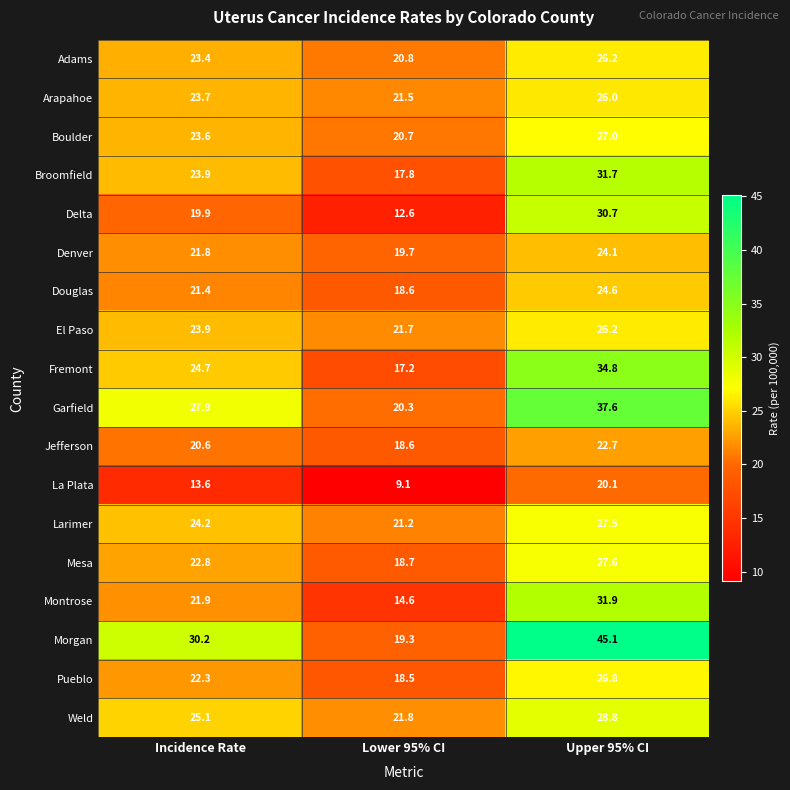

What is the difference between the highest and lowest values at Incidence Rate?

16.6